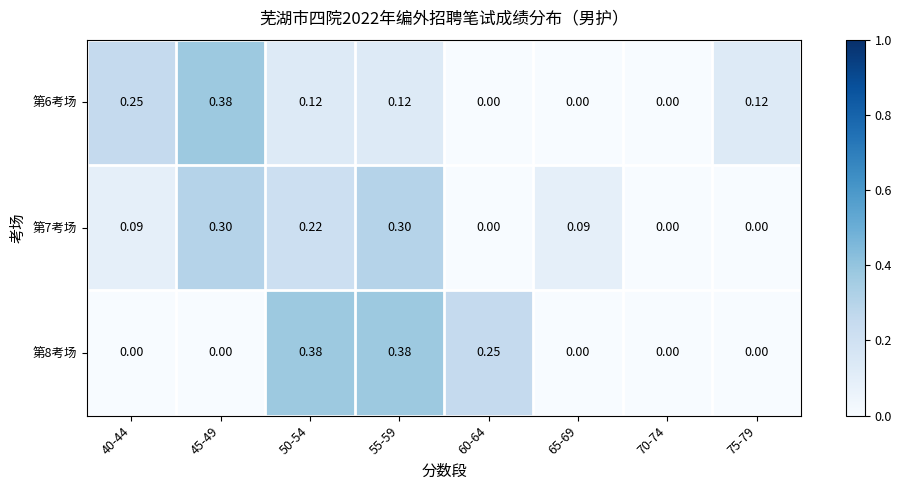

Is the value of 第6考场 at 75-79 greater than the value of 第8考场 at 40-44?

Yes